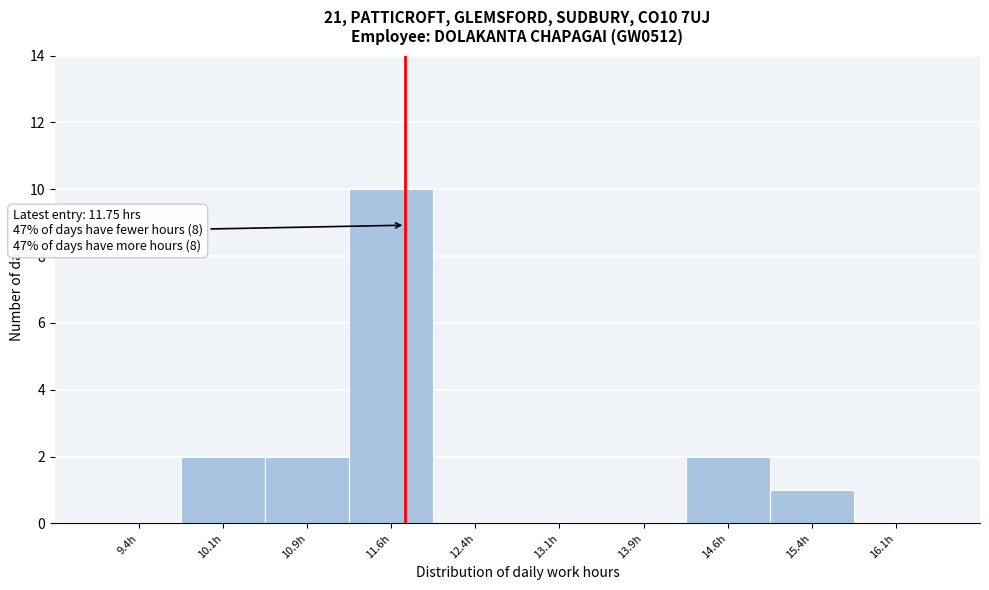

Over which range of the x-axis is the bar tallest?

11.25 to 12.00